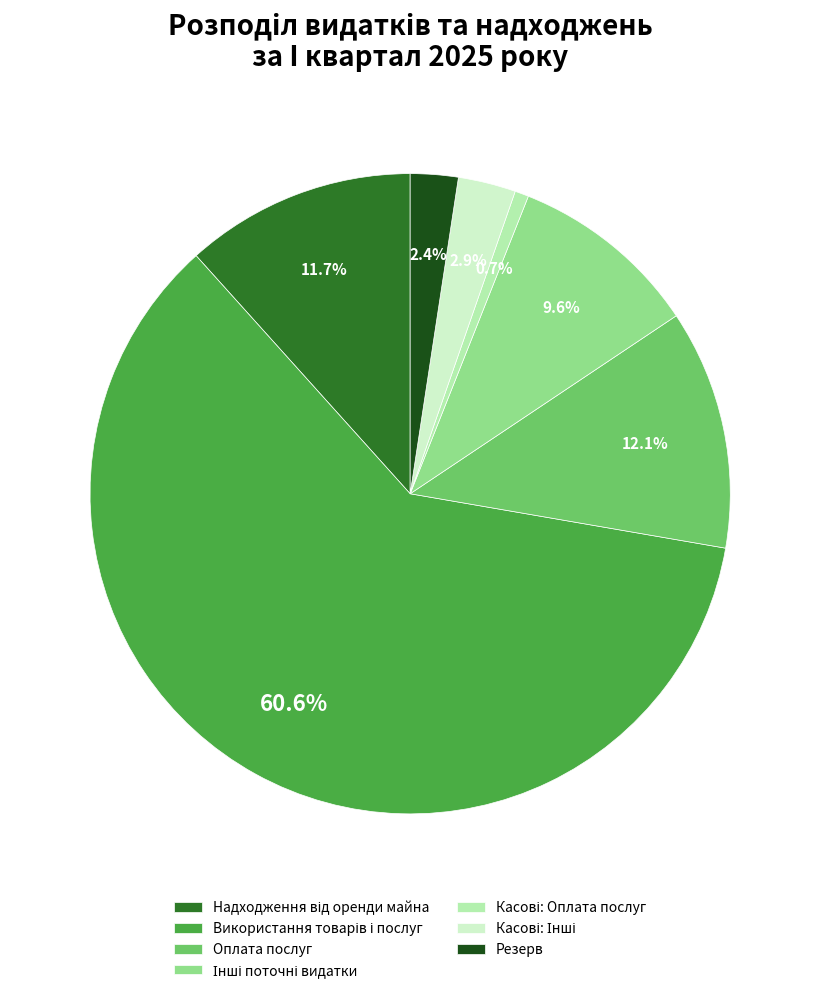

How much of the chart is everything except Резерв?

97.6%